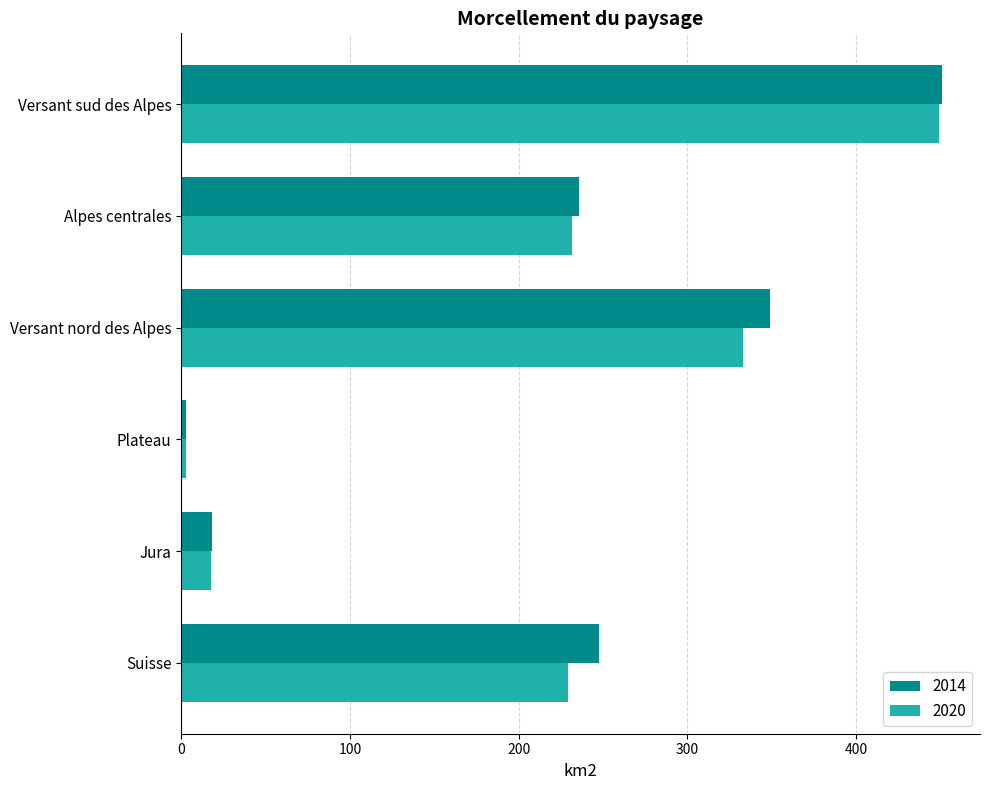

What is the spread (max minus min) of values at Suisse?

18.5